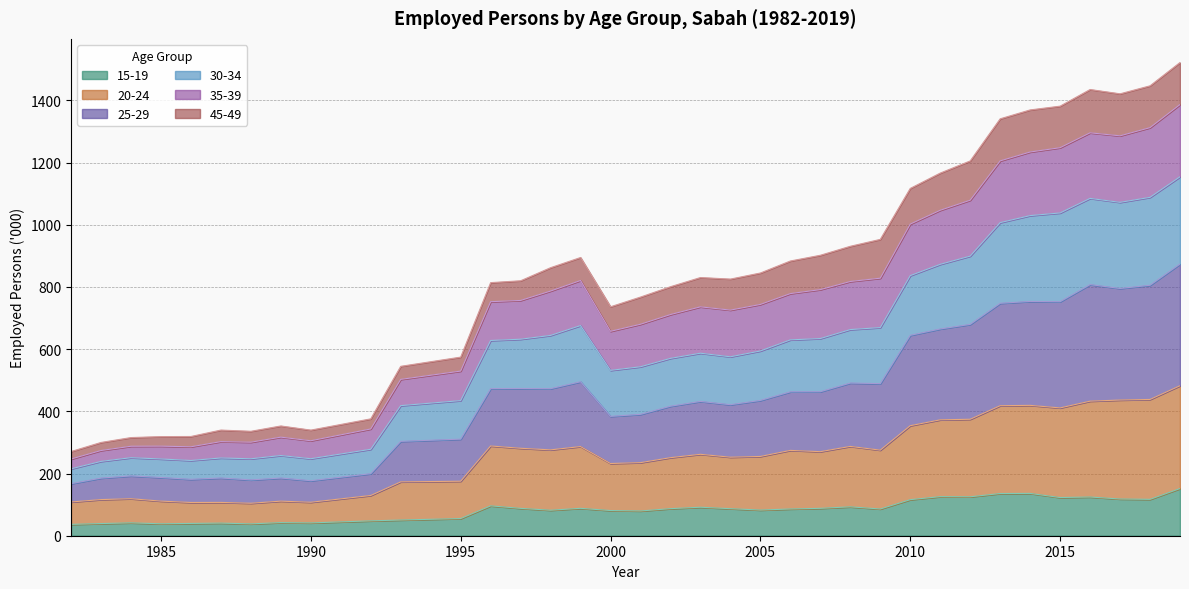

What is the total value across all series at 1990?

339.6